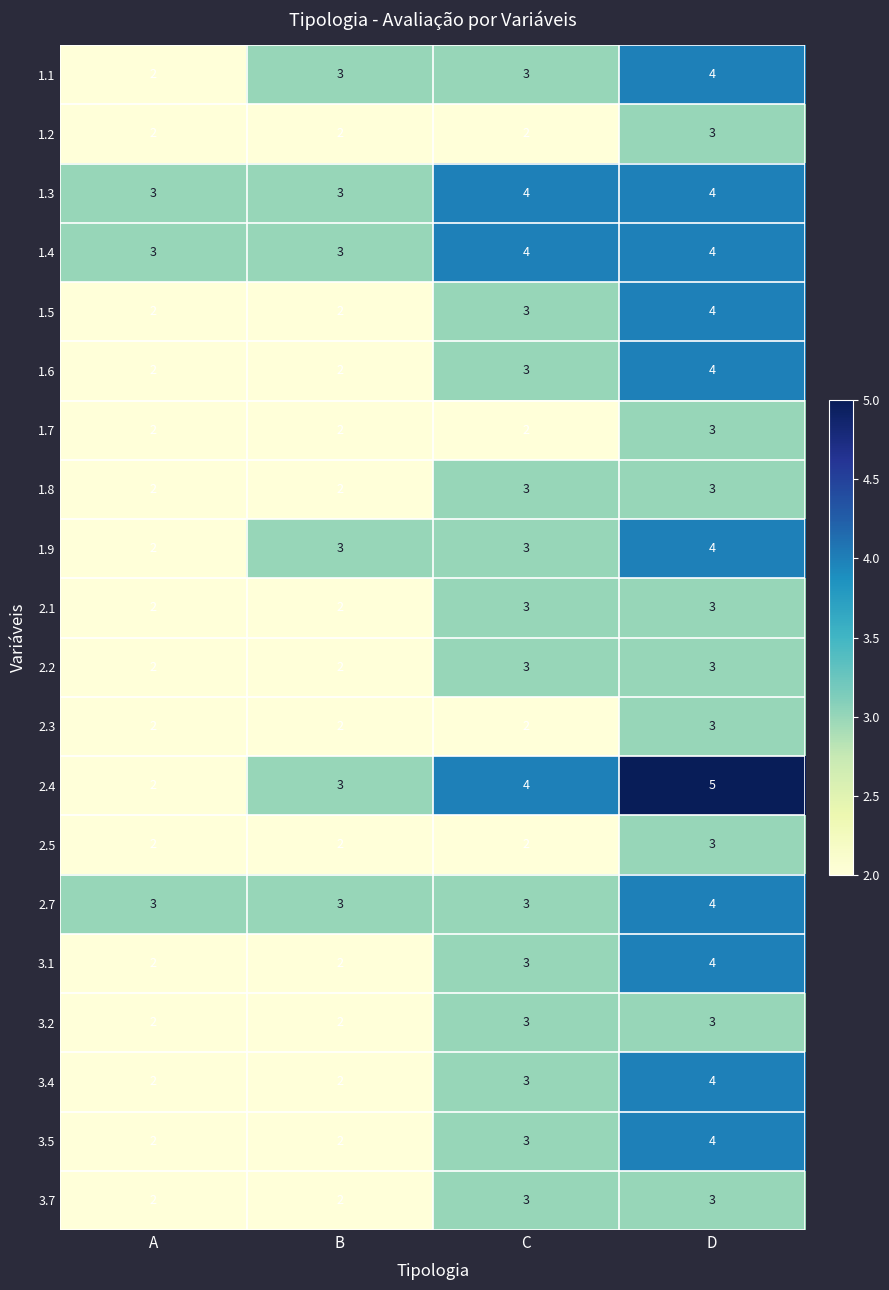

Which series has the widest spread of values?

2.4